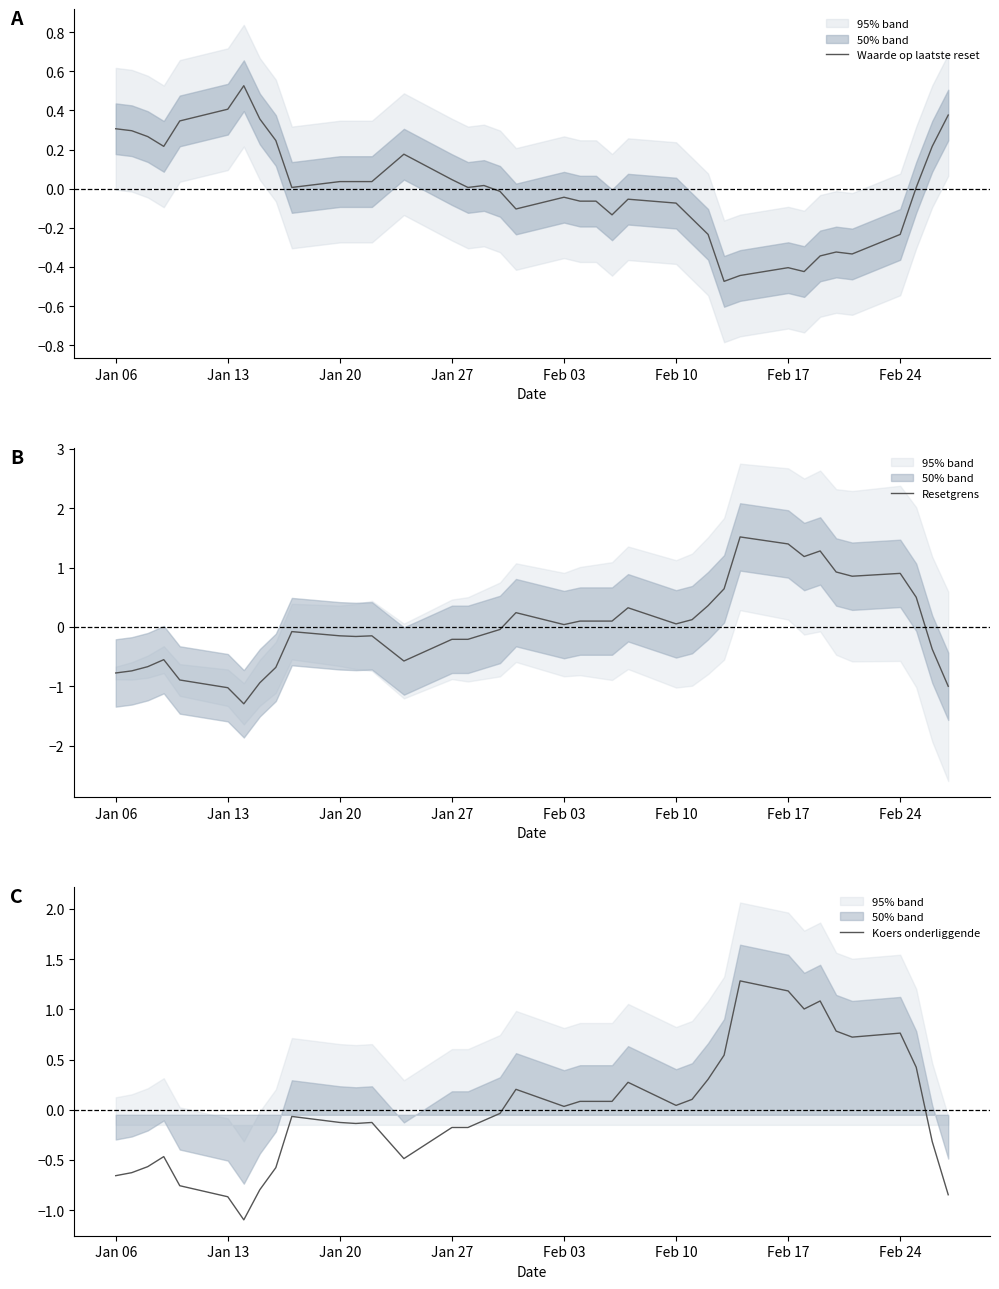

What is the lowest value of the Resetgrens series?

-1.3